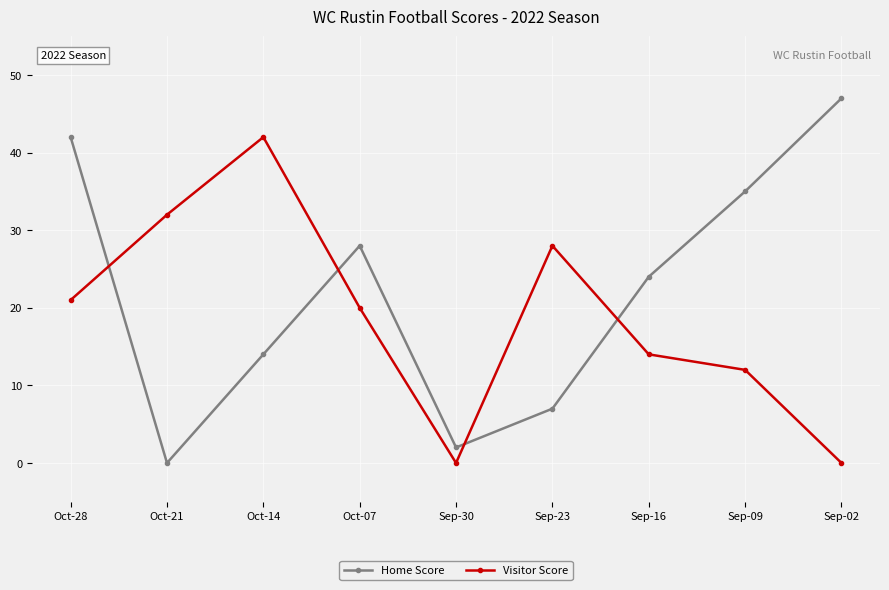

What is the maximum value shown in the chart?

47